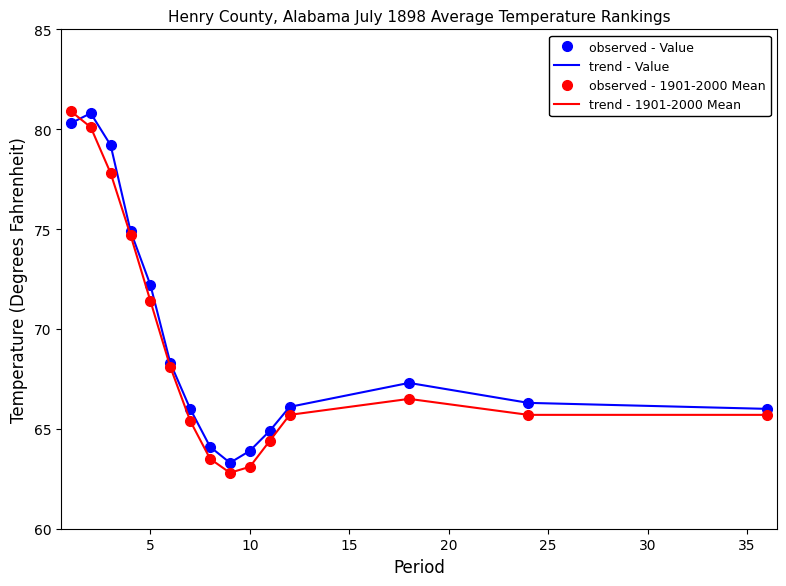

Rank the series by their maximum value, from highest to lowest.

observed - 1901-2000 Mean, trend - 1901-2000 Mean, observed - Value, trend - Value